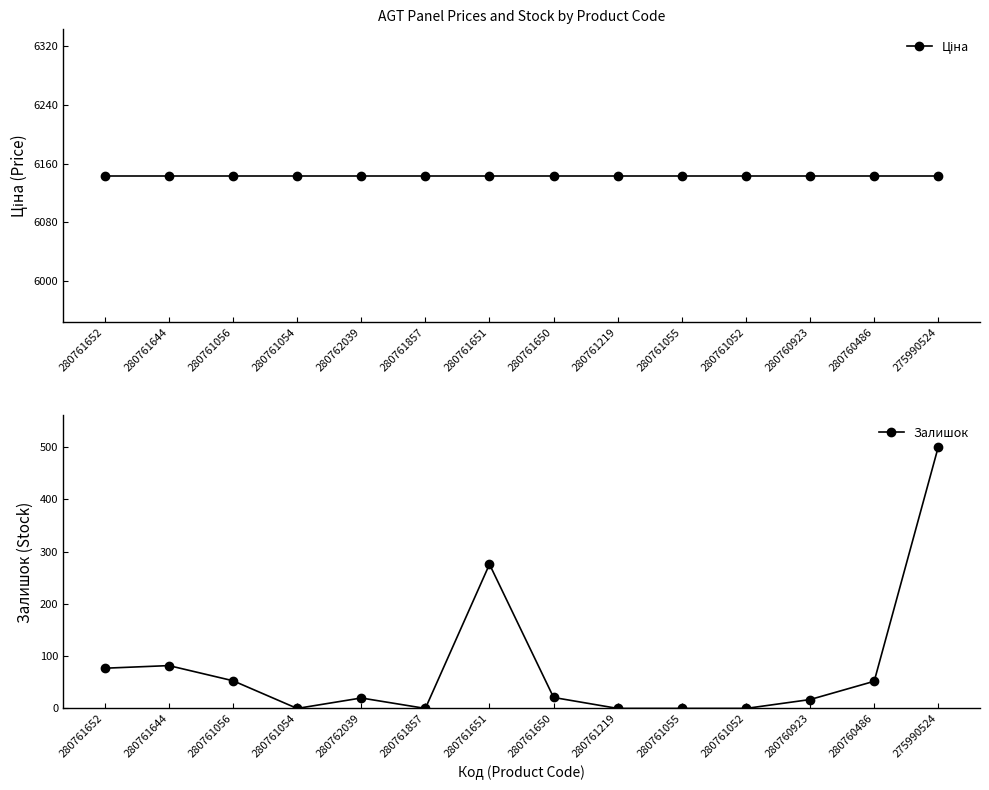

Which series has the largest total across all categories?

Ціна